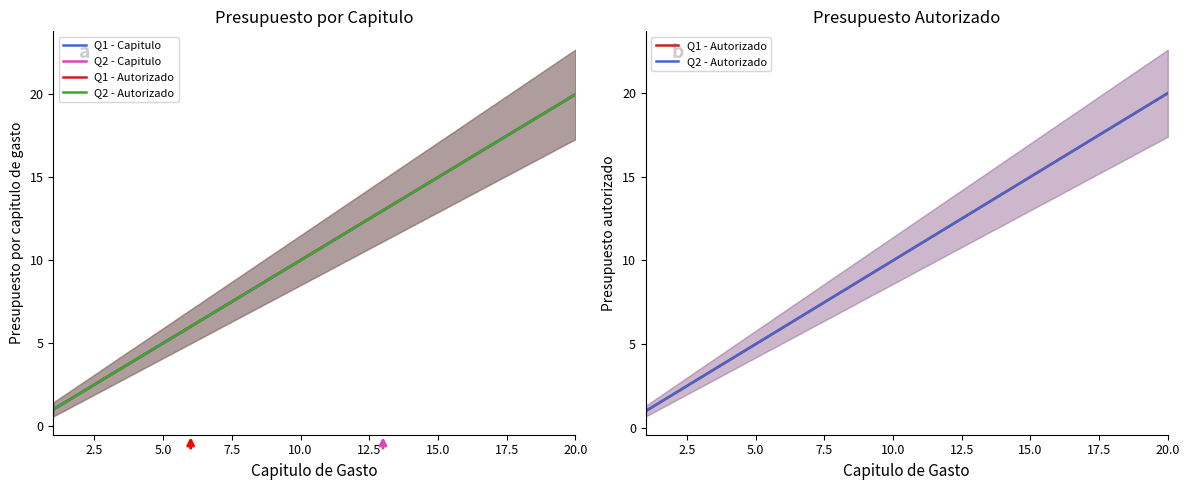

How many data points does each series have?

20